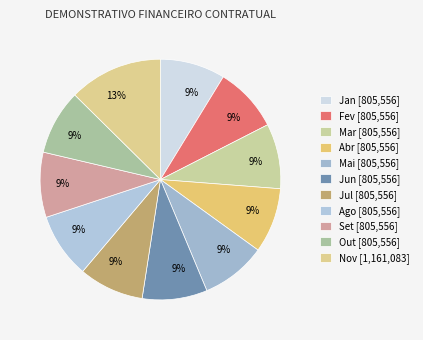

How many segments does this pie chart have?

11